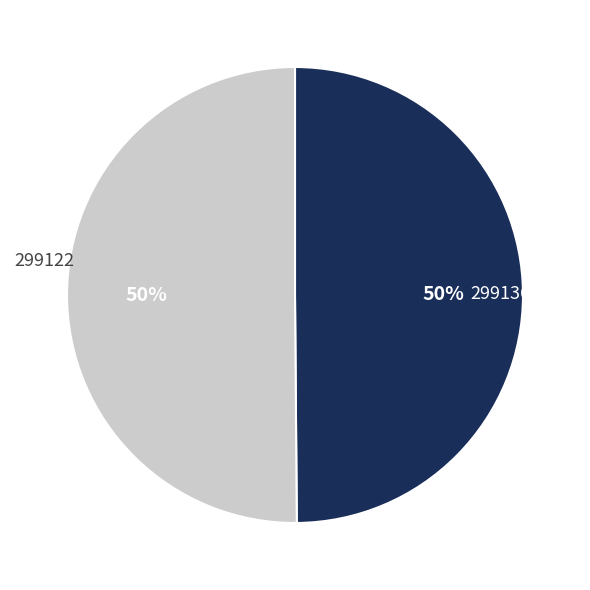

To the nearest percent, what percentage of the pie is 299122?

50%